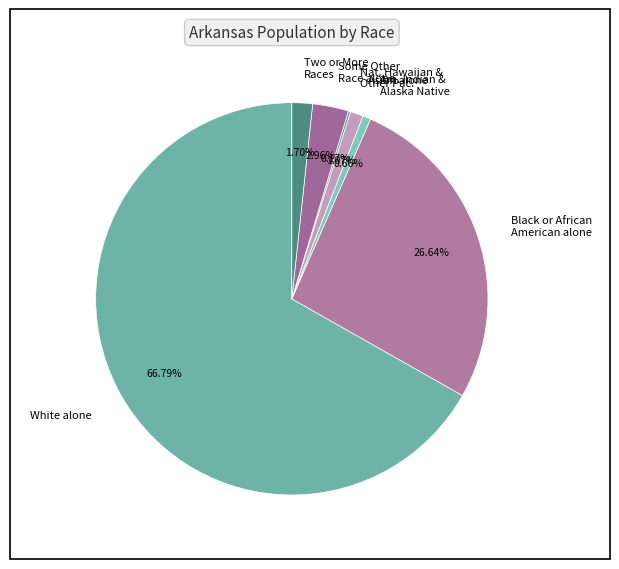

True or false: White alone accounts for 59% of the total.

False